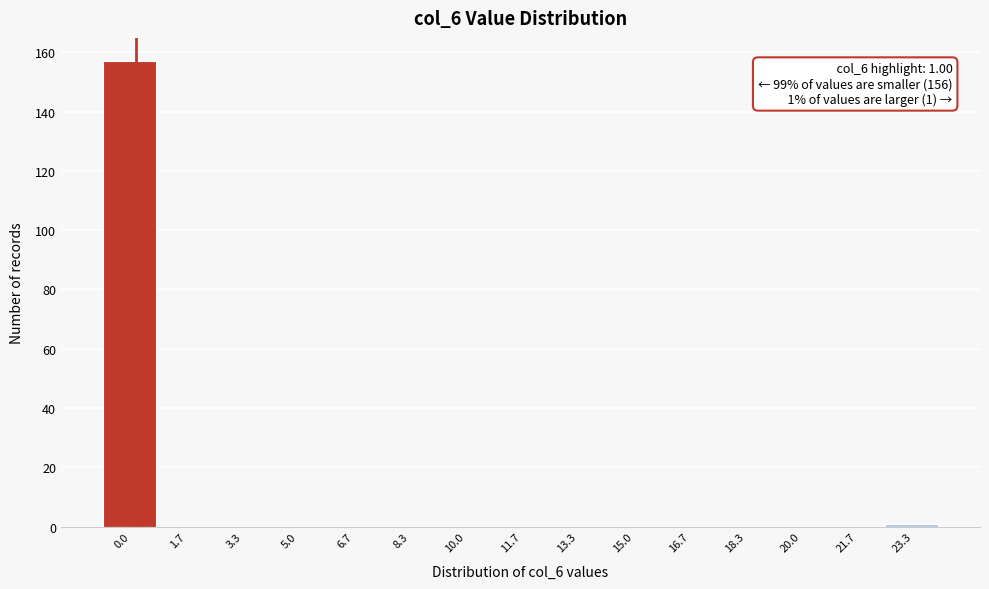

Reading left to right, transcribe all the data shown in this chart.

0.0=157	1.7=0	3.3=0	5.0=0	6.7=0	8.3=0	10.0=0	11.7=0	13.3=0	15.0=0	16.7=0	18.3=0	20.0=0	21.7=0	23.3=1